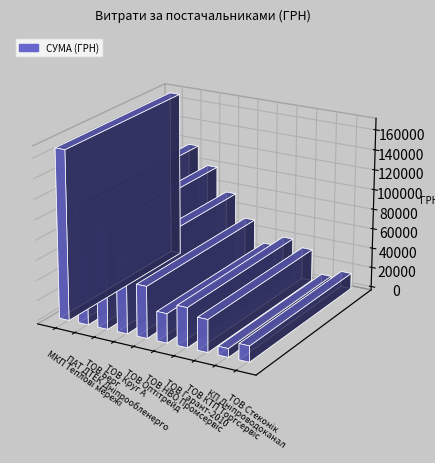

How many values are below 51411?

5